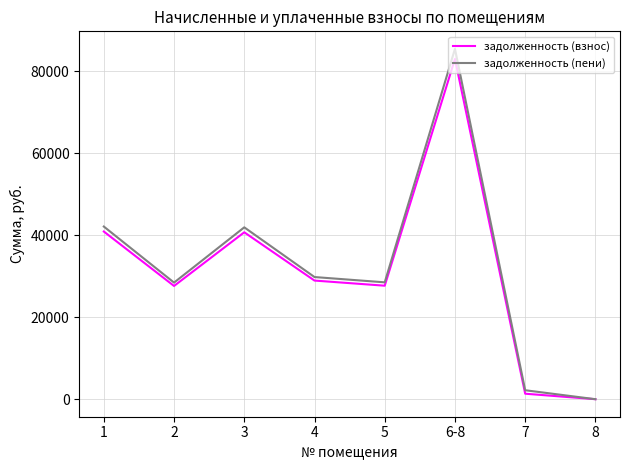

At which category does задолженность (взнос) reach its first local valley?

2